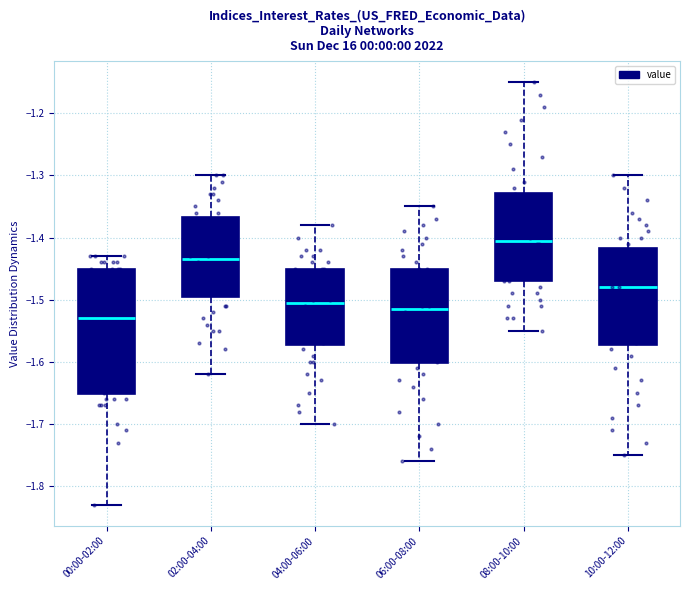

Where does the median line of the box for 02:00-04:00 sit on the y-axis? The values are not printed on the chart, so give them approximately, as read against the axis.

-1.43